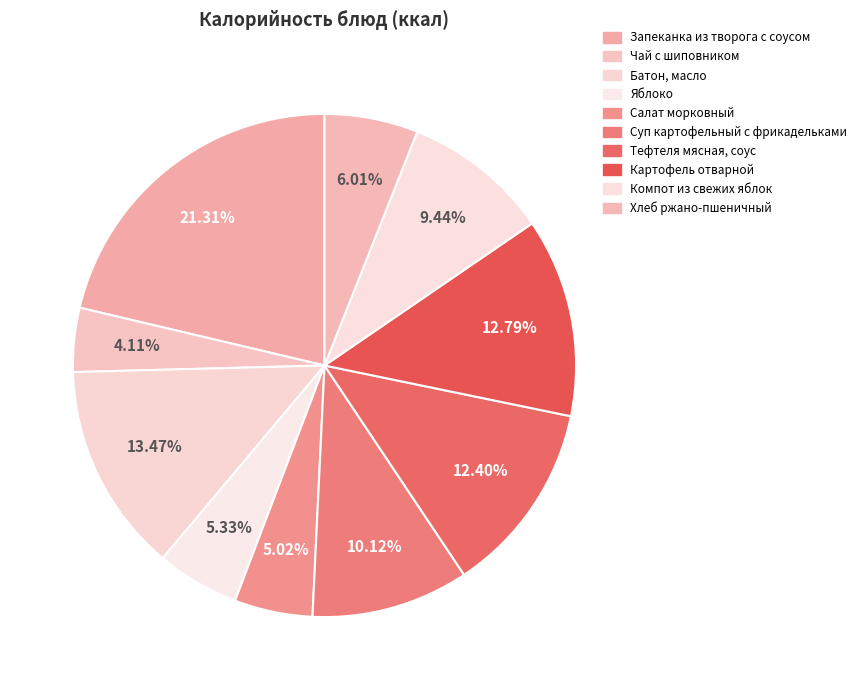

How many slices are in this pie chart?

10